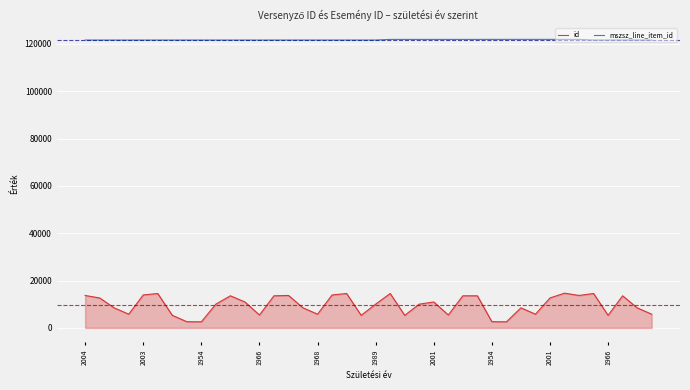

Count the number of data series in this chart.

2